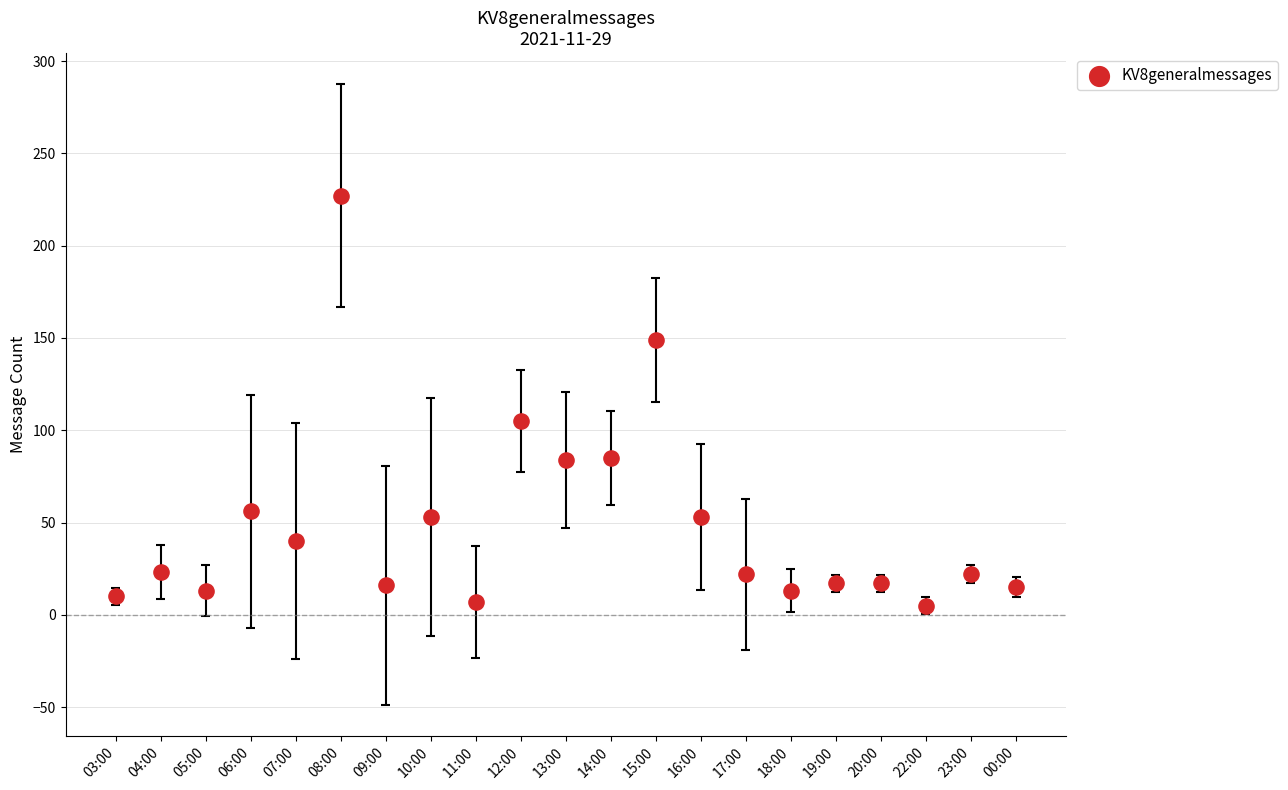

Between 20:00 and 16:00, which is larger?

16:00